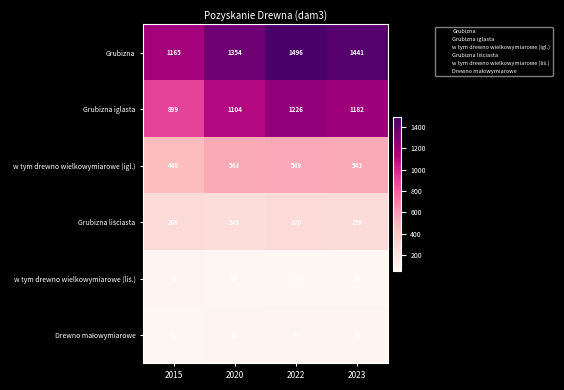

What is the sum of the Grubizna iglasta values at 2020 and 2023?

2286